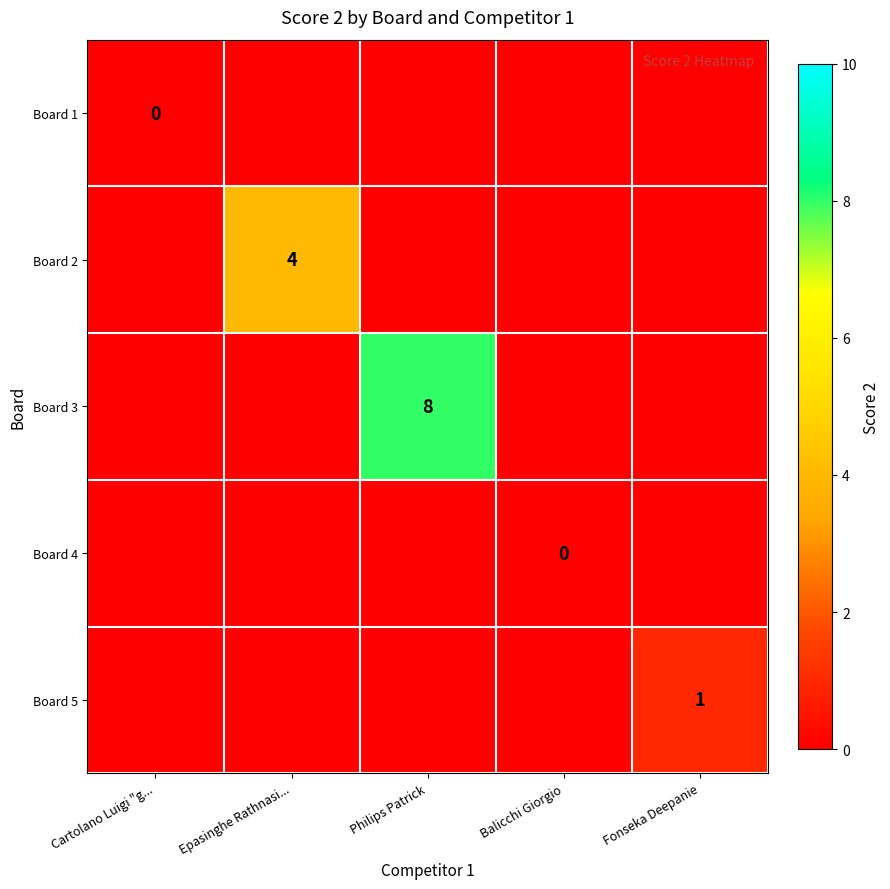

List the series in order of their peak value, lowest first.

Board 1, Board 4, Board 5, Board 2, Board 3